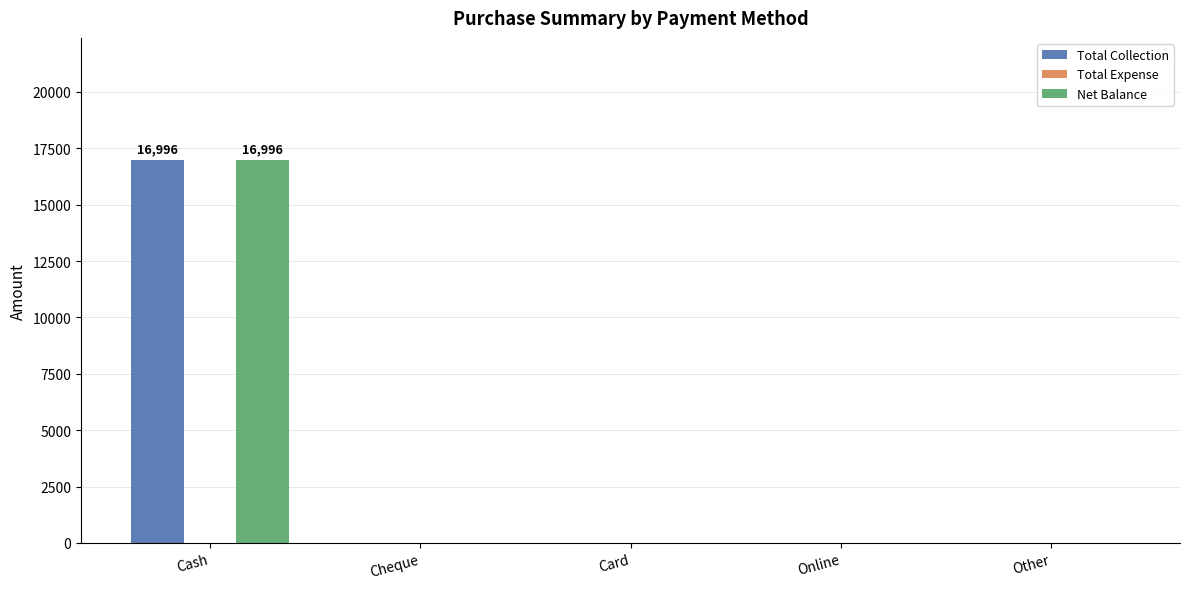

What is the greatest value displayed?

16996